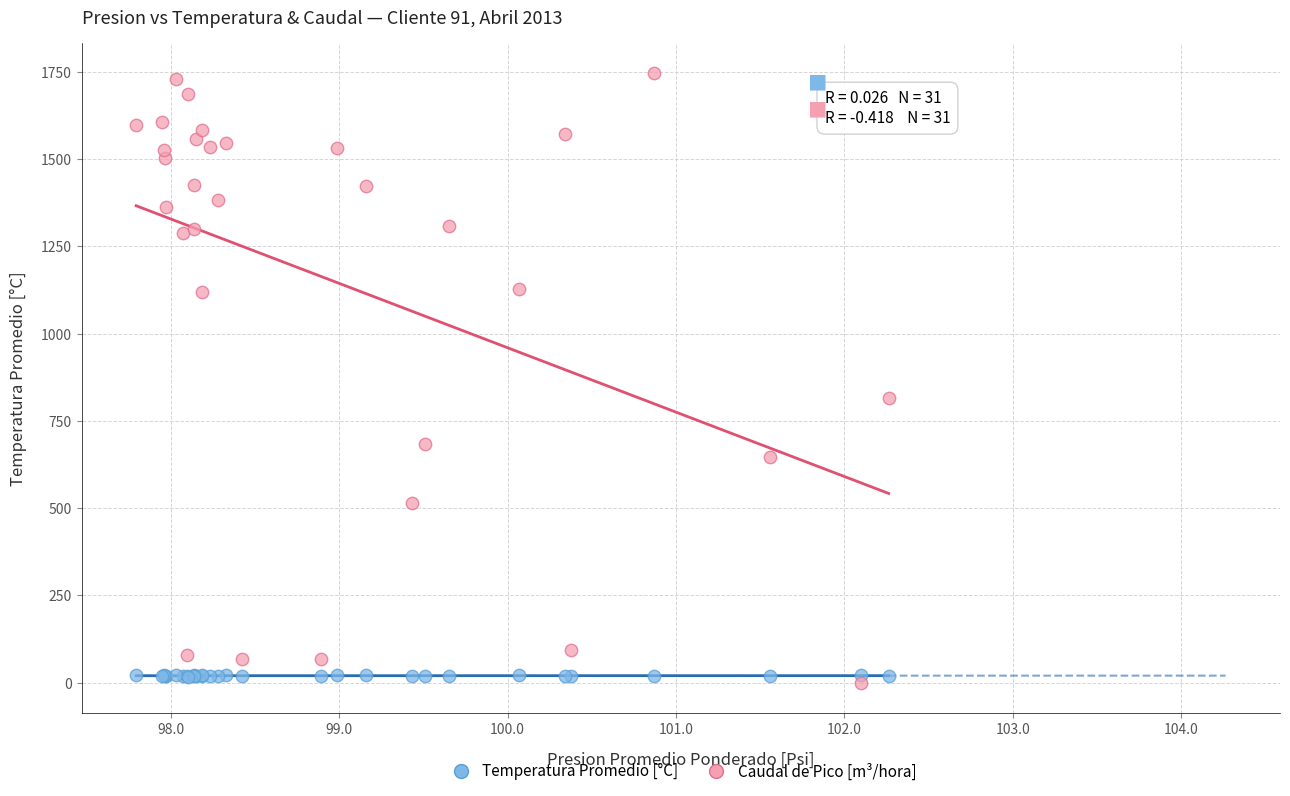

What is the X range (max minus min) for the scatter plot?

4.5